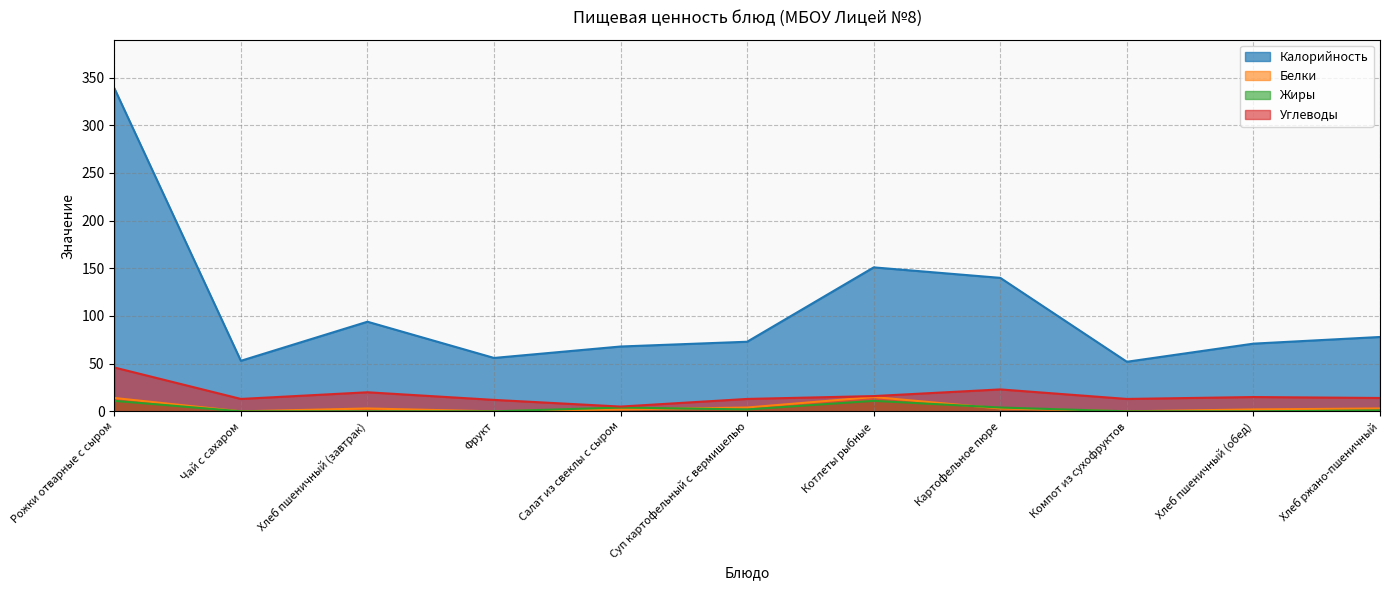

The value of Калорийность at Салат из свеклы с сыром is 68. True or false?

True